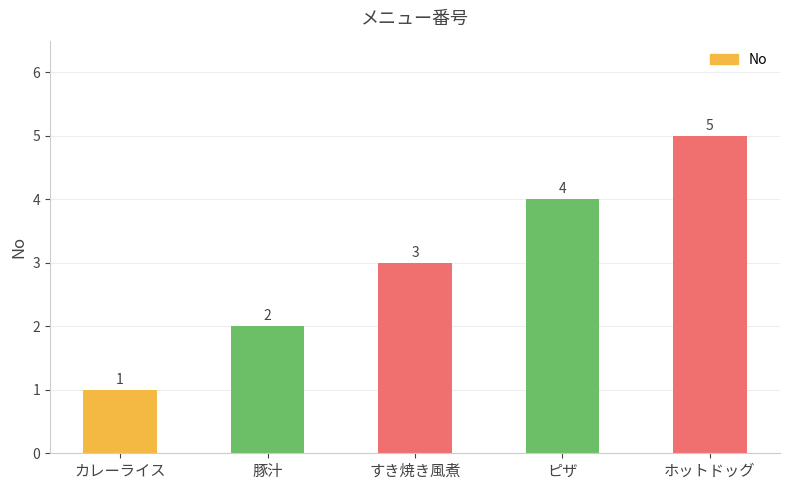

Rank the categories by value from highest to lowest.

ホットドッグ, ピザ, すき焼き風煮, 豚汁, カレーライス